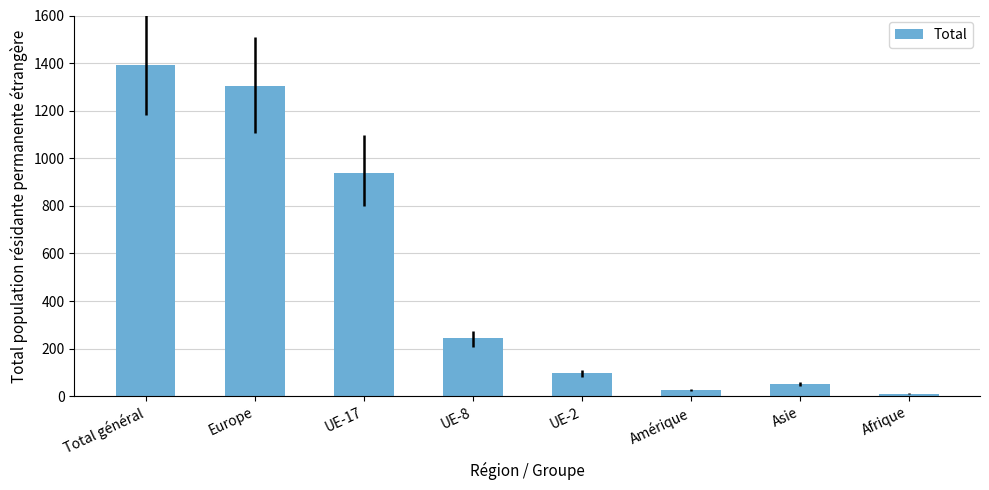

How many data points are less than 243?

4